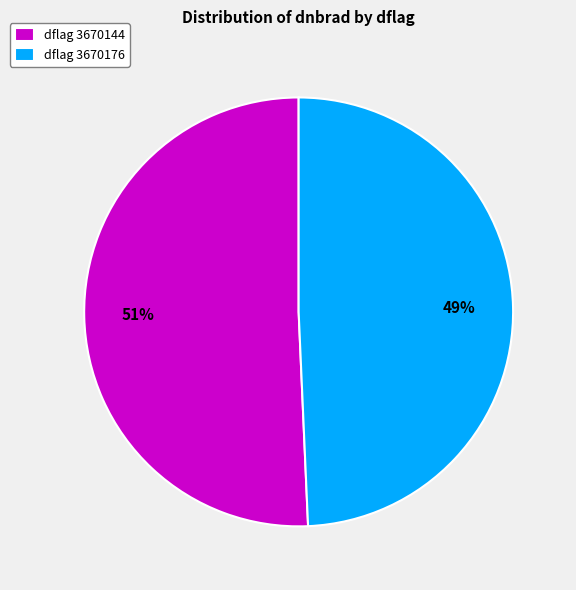

How many segments does this pie chart have?

2